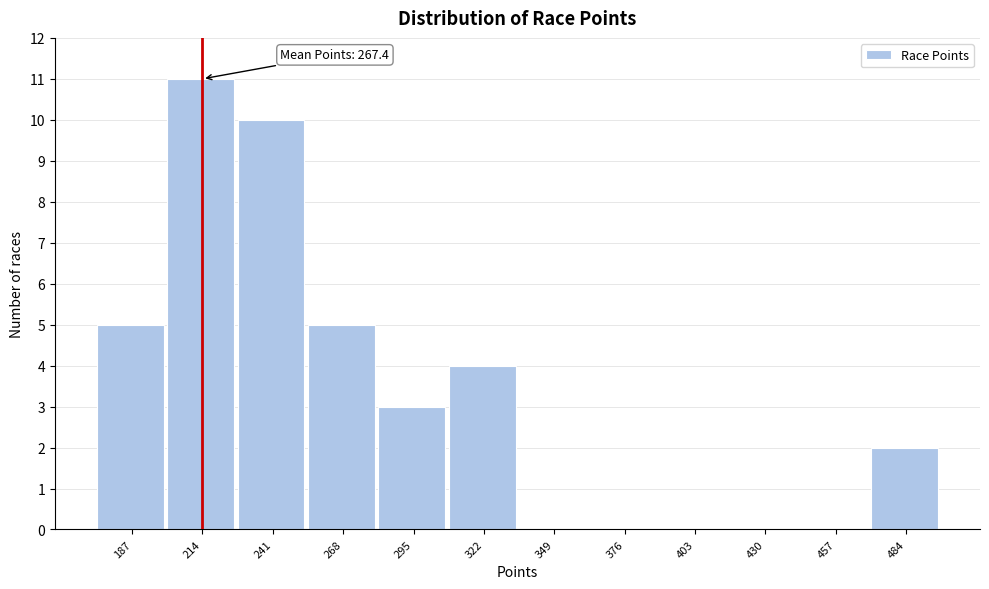

Reading left to right, extract all data points from this chart.

187=5	214=11	241=10	268=5	295=3	322=4	349=0	376=0	403=0	430=0	457=0	484=2